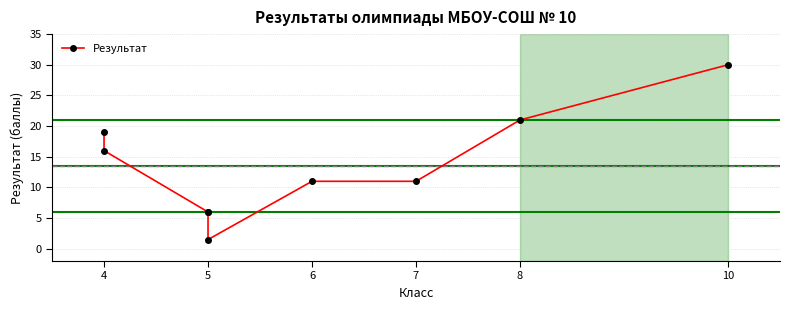

Where does the data first go above 11?

4